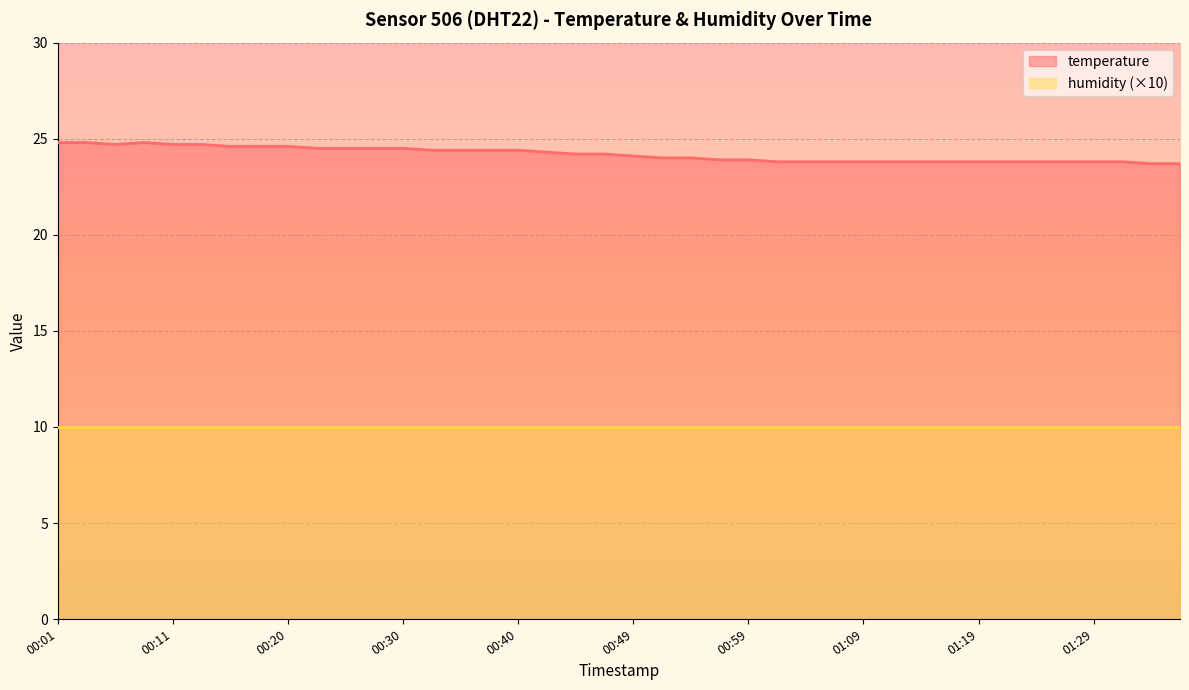

Approximately how many times larger is the value at 2023-08-21T00:42:34 compared to 2023-08-21T00:15:51?

1.0